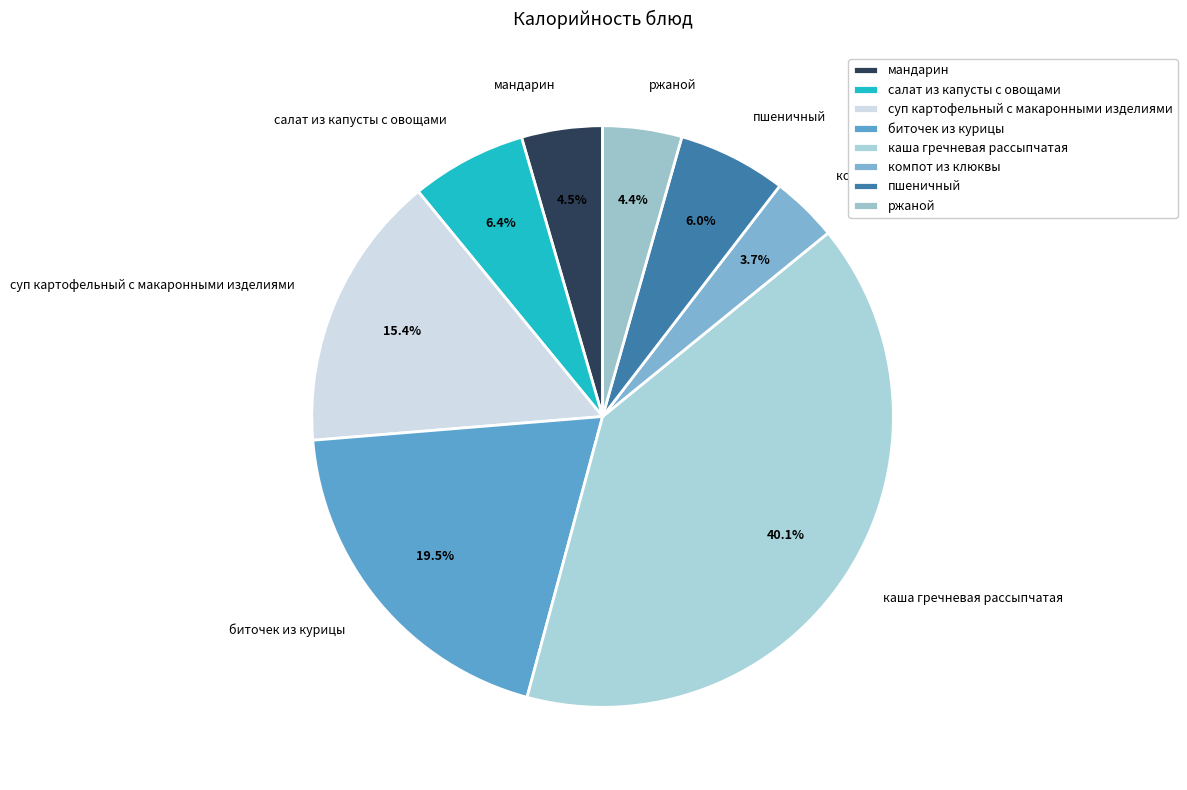

Combined, do каша гречневая рассыпчатая and мандарин account for over 50%?

No